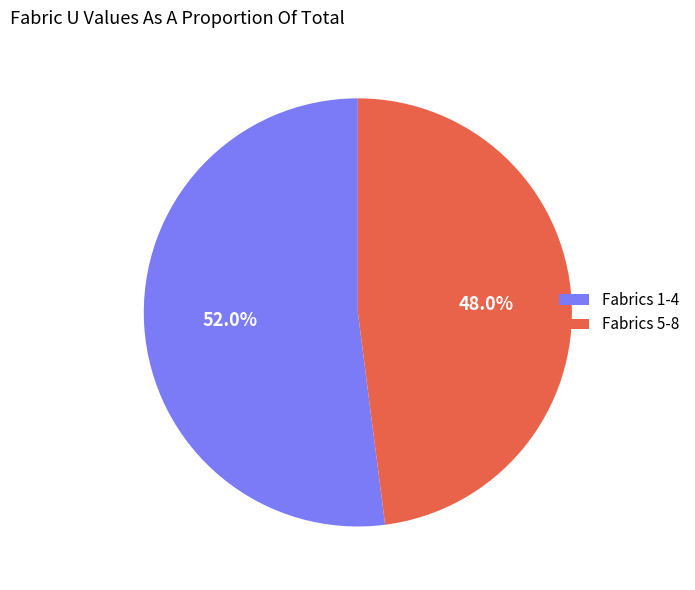

Is there any slice that represents more than half of the pie?

Yes